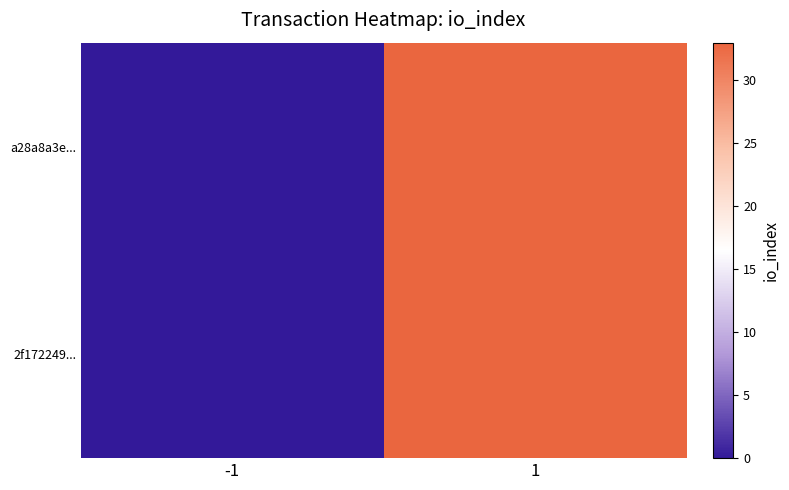

Reading right to left, extract all data points from this chart.

a28a8a3e...: 1=33	-1=0
2f172249...: 1=33	-1=0